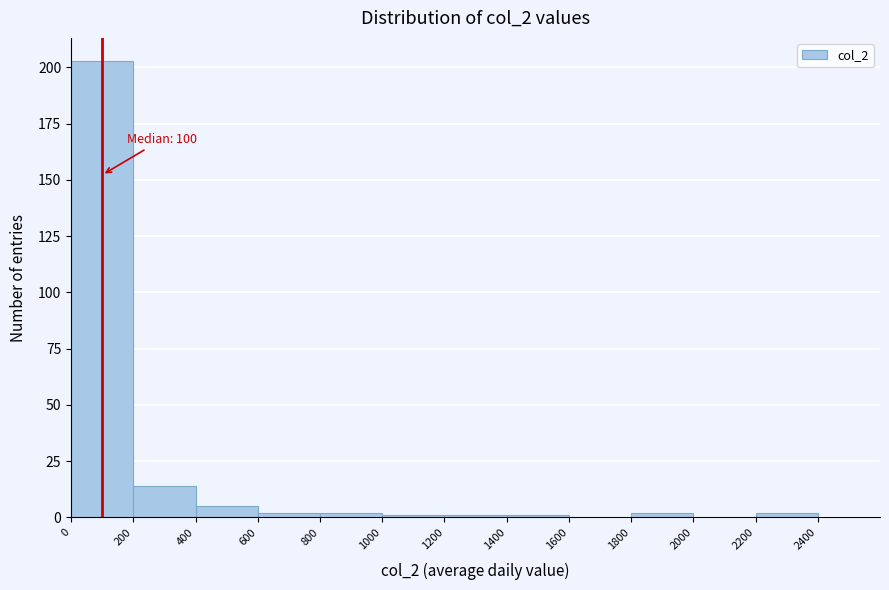

Over which range of the x-axis is the bar tallest?

0 to 200